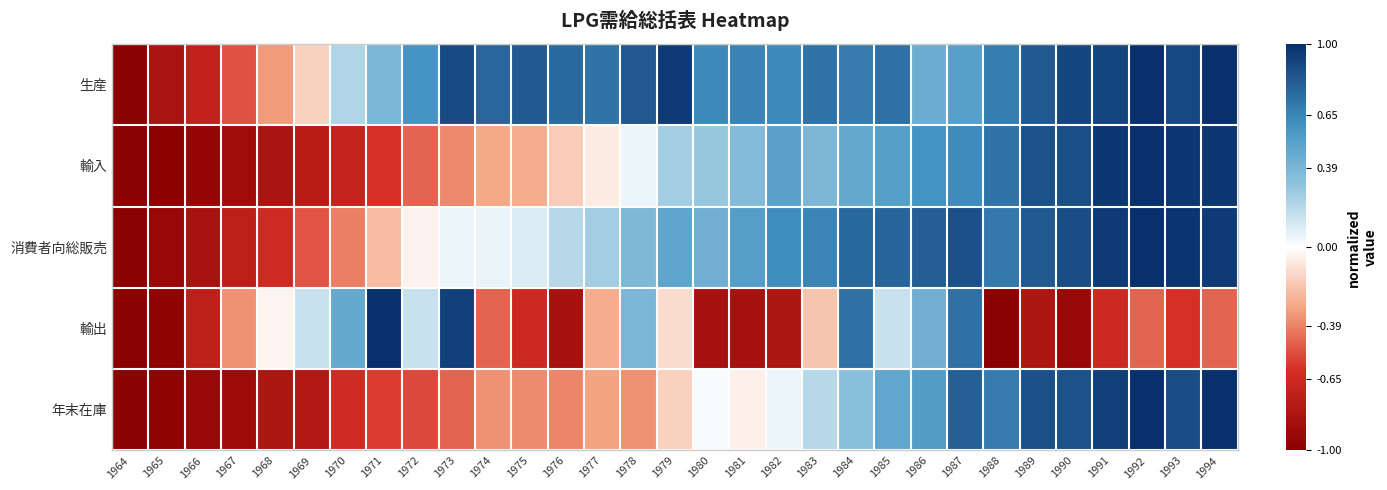

Reading right to left, list all the values displayed in this chart.

生産: 1994=1.0	1993=0.9	1992=1.0	1991=0.9	1990=0.9	1989=0.8	1988=0.7	1987=0.5	1986=0.4	1985=0.7	1984=0.7	1983=0.7	1982=0.6	1981=0.7	1980=0.6	1979=0.9	1978=0.8	1977=0.7	1976=0.8	1975=0.8	1974=0.8	1973=0.9	1972=0.6	1971=0.4	1970=0.2	1969=-0.2	1968=-0.3	1967=-0.5	1966=-0.7	1965=-0.8	1964=-1.0
輸入: 1994=1.0	1993=1.0	1992=1.0	1991=1.0	1990=0.9	1989=0.9	1988=0.7	1987=0.6	1986=0.6	1985=0.5	1984=0.5	1983=0.4	1982=0.5	1981=0.4	1980=0.3	1979=0.3	1978=0.0	1977=-0.1	1976=-0.2	1975=-0.3	1974=-0.3	1973=-0.4	1972=-0.5	1971=-0.6	1970=-0.7	1969=-0.8	1968=-0.8	1967=-0.9	1966=-0.9	1965=-1.0	1964=-1.0
消費者向総販売: 1994=1.0	1993=1.0	1992=1.0	1991=0.9	1990=0.9	1989=0.8	1988=0.7	1987=0.9	1986=0.8	1985=0.8	1984=0.8	1983=0.7	1982=0.6	1981=0.5	1980=0.4	1979=0.5	1978=0.4	1977=0.3	1976=0.2	1975=0.1	1974=0.1	1973=0.1	1972=-0.0	1971=-0.2	1970=-0.4	1969=-0.5	1968=-0.6	1967=-0.7	1966=-0.8	1965=-0.9	1964=-1.0
輸出: 1994=-0.5	1993=-0.6	1992=-0.5	1991=-0.7	1990=-0.9	1989=-0.8	1988=-1.0	1987=0.7	1986=0.4	1985=0.2	1984=0.7	1983=-0.2	1982=-0.8	1981=-0.8	1980=-0.8	1979=-0.1	1978=0.4	1977=-0.3	1976=-0.8	1975=-0.7	1974=-0.5	1973=0.9	1972=0.2	1971=1.0	1970=0.5	1969=0.2	1968=-0.0	1967=-0.3	1966=-0.7	1965=-1.0	1964=-1.0
年末在庫: 1994=1.0	1993=0.9	1992=1.0	1991=0.9	1990=0.9	1989=0.9	1988=0.7	1987=0.8	1986=0.5	1985=0.5	1984=0.3	1983=0.2	1982=0.1	1981=-0.1	1980=0.0	1979=-0.2	1978=-0.3	1977=-0.3	1976=-0.4	1975=-0.4	1974=-0.3	1973=-0.5	1972=-0.5	1971=-0.6	1970=-0.6	1969=-0.8	1968=-0.8	1967=-0.9	1966=-0.9	1965=-1.0	1964=-1.0